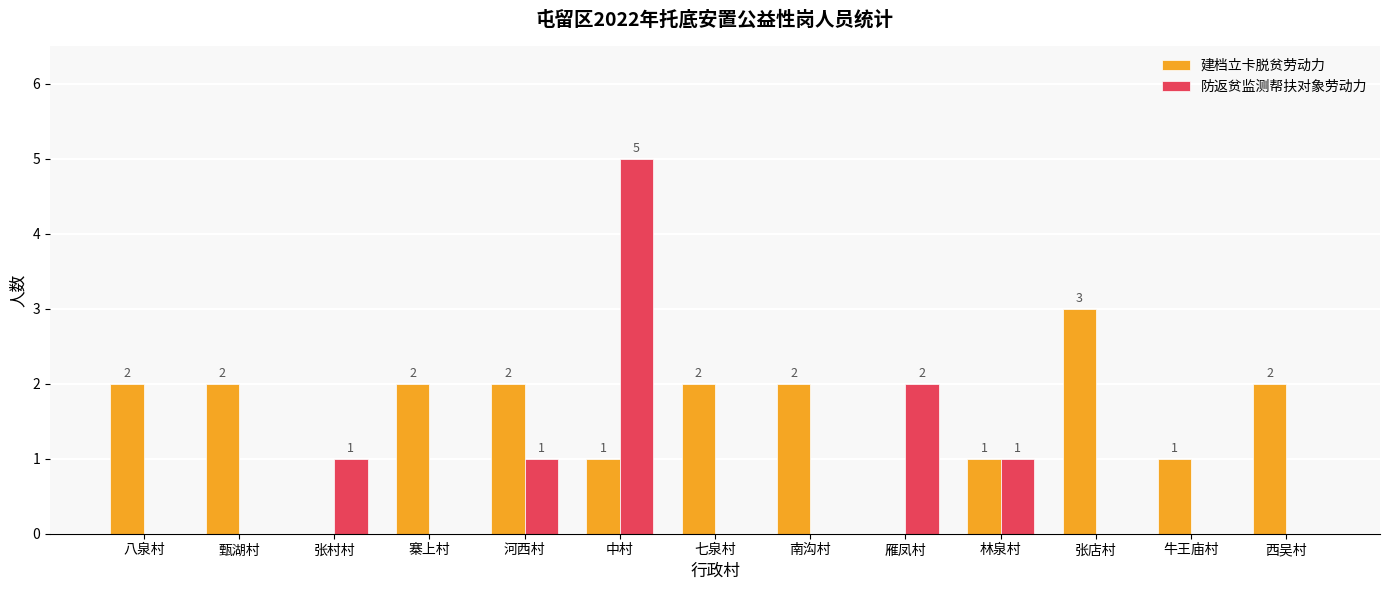

Which series changed the most between 张村村 and 西吴村?

建档立卡脱贫劳动力